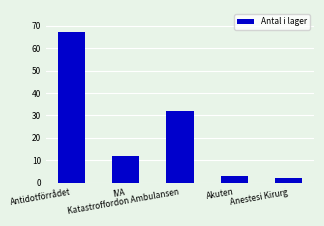

At which category does the chart reach its peak across all series?

Antidotförrådet